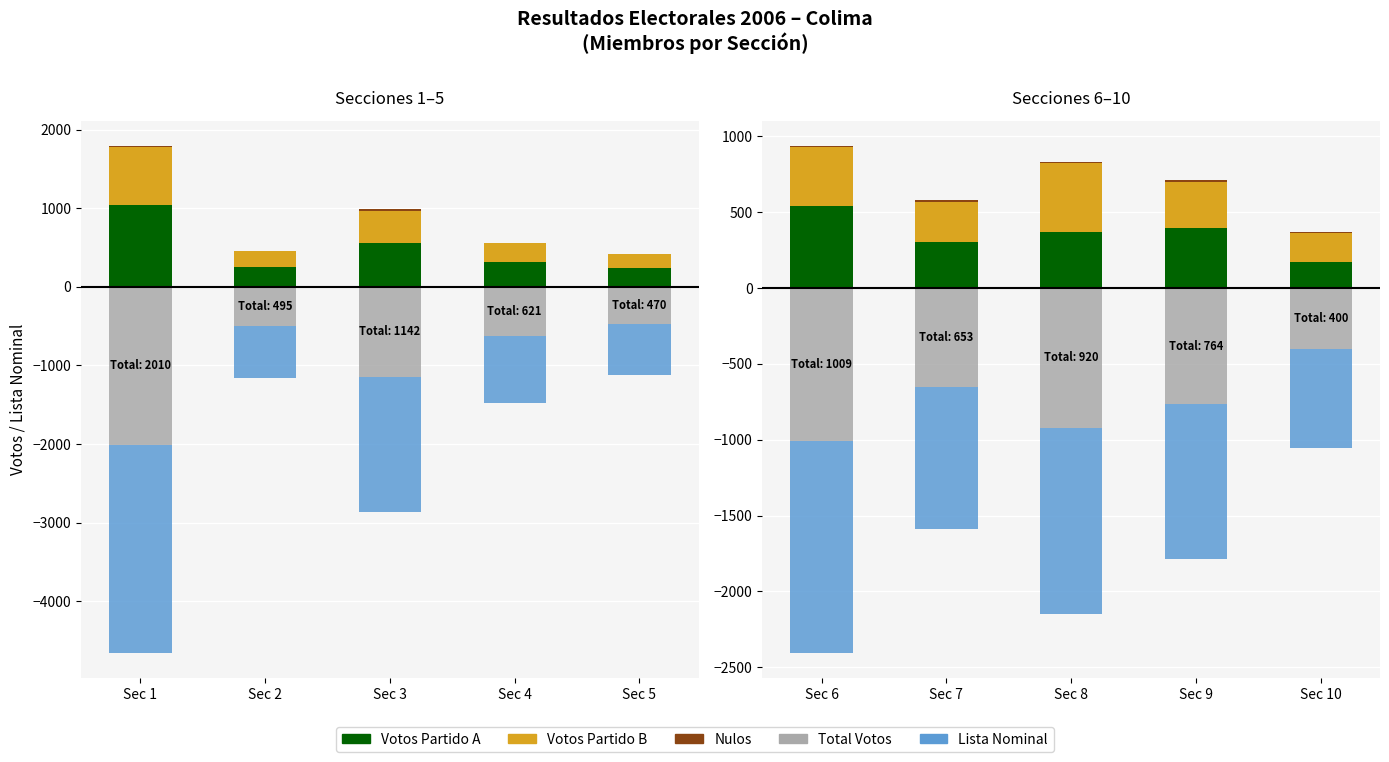

Between Sec 8 and Sec 10, which series saw the biggest shift?

Lista Nominal